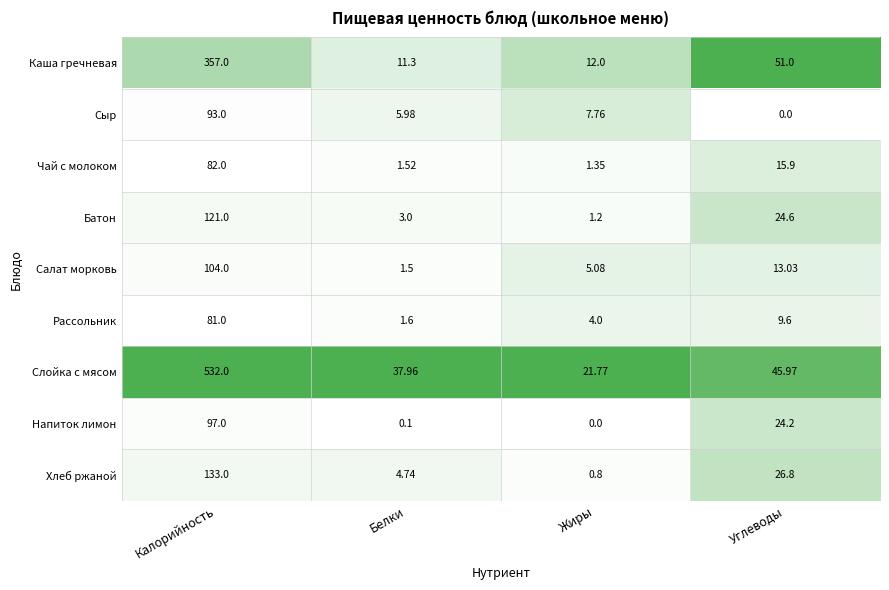

At Калорийность, list the series in order from largest to smallest.

Слойка с мясом, Каша гречневая, Хлеб ржаной, Батон, Салат морковь, Напиток лимон, Сыр, Чай с молоком, Рассольник